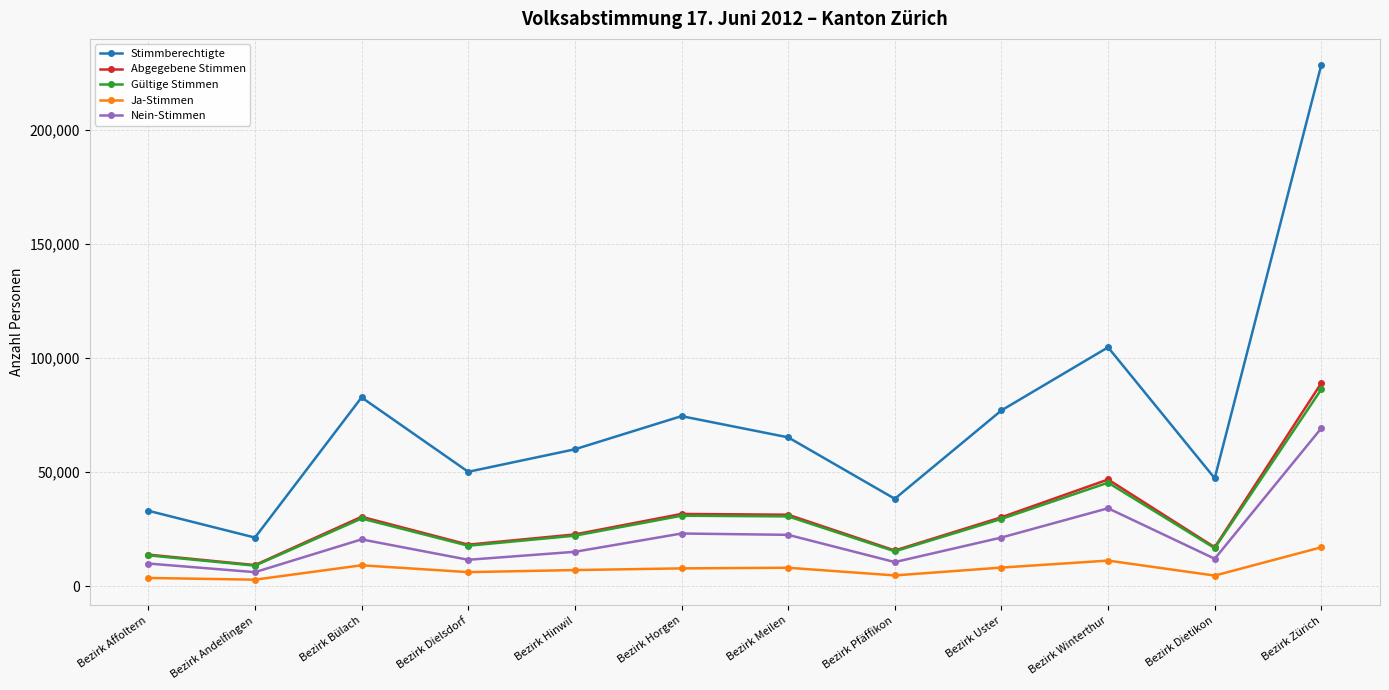

Which series changed the most between Bezirk Winterthur and Bezirk Zürich?

Stimmberechtigte